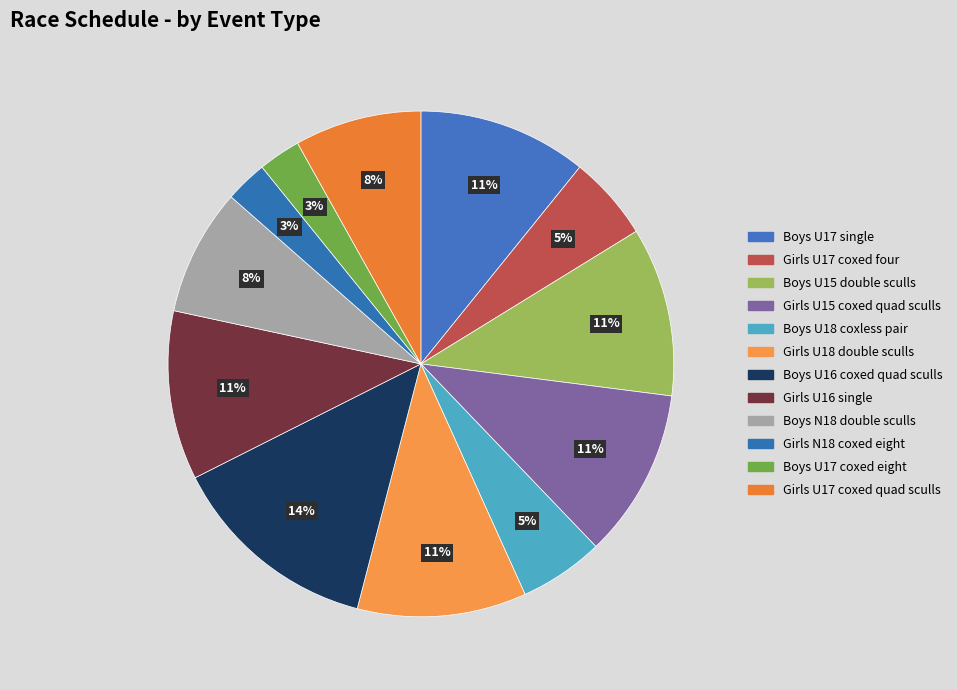

What is the change in value from Boys U15 double sculls to Boys U16 coxed quad sculls?

+1